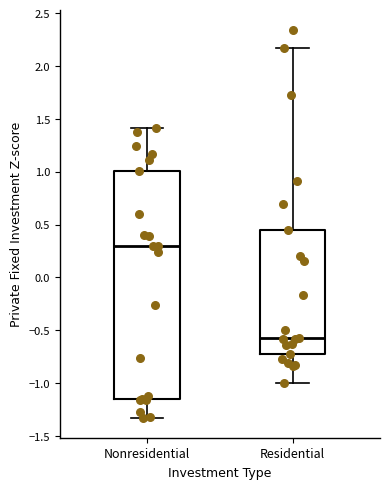

Which box is the tallest, from its lower edge to its upper edge?

Nonresidential